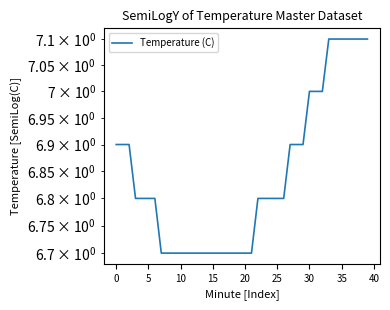

What is the sum of the values at 27 and 32?

13.9